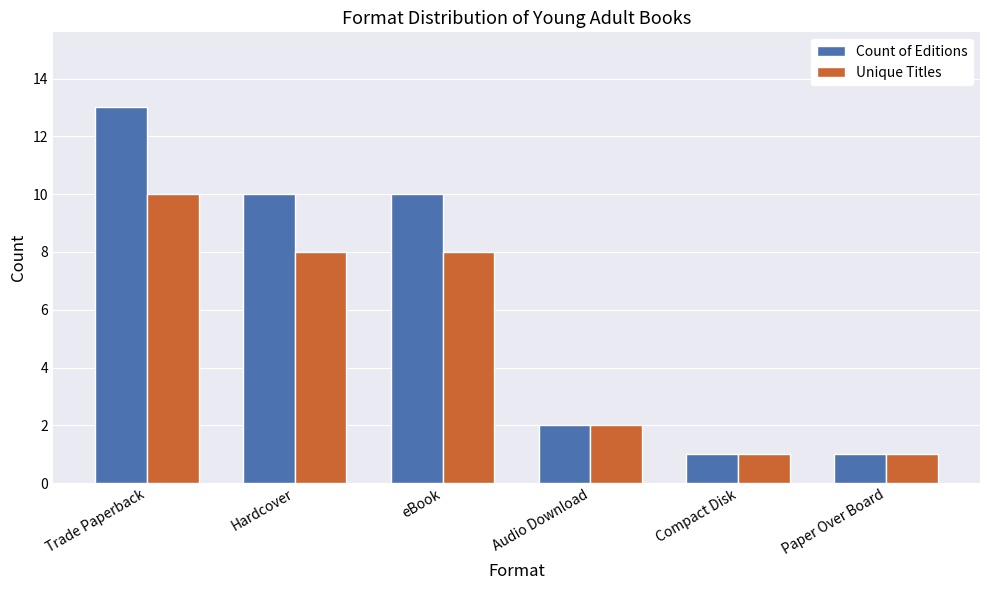

Reading left to right, transcribe all the data shown in this chart.

Count of Editions: 13	10	10	2	1	1
Unique Titles: 10	8	8	2	1	1